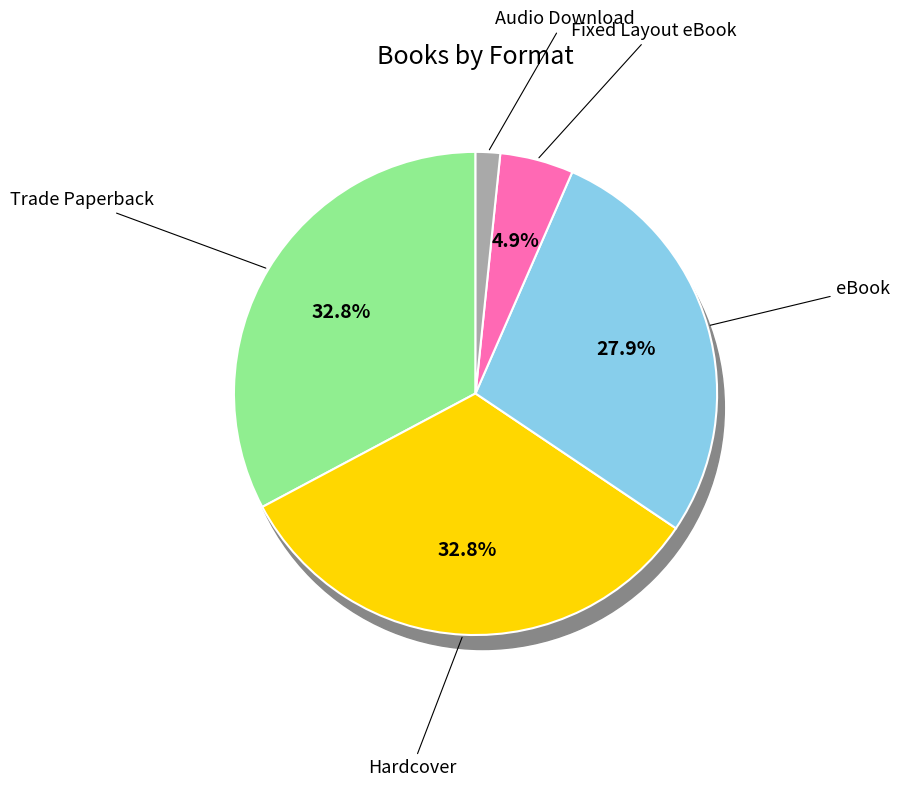

Is there a majority slice in this chart?

No